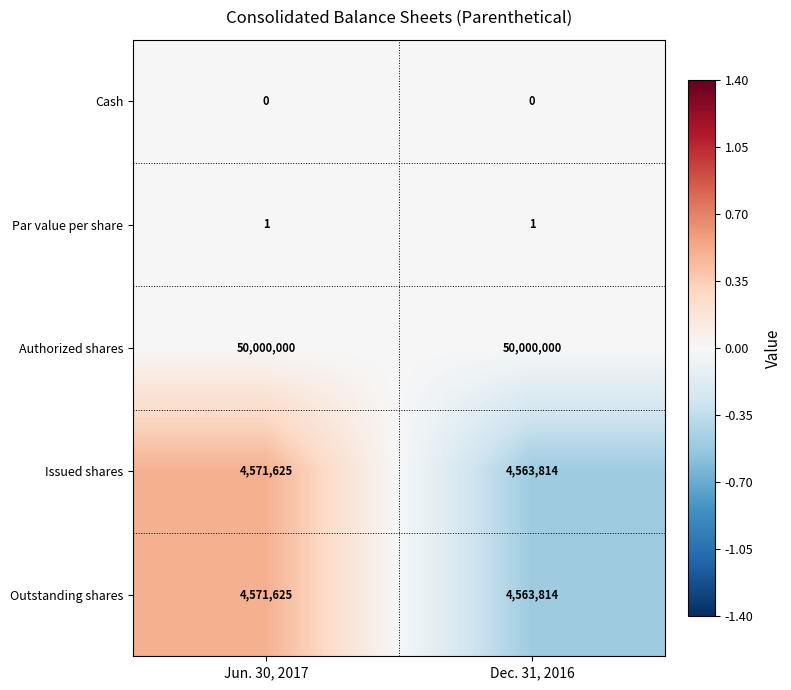

The value of Outstanding shares at Dec. 31, 2016 is 1068855. True or false?

False